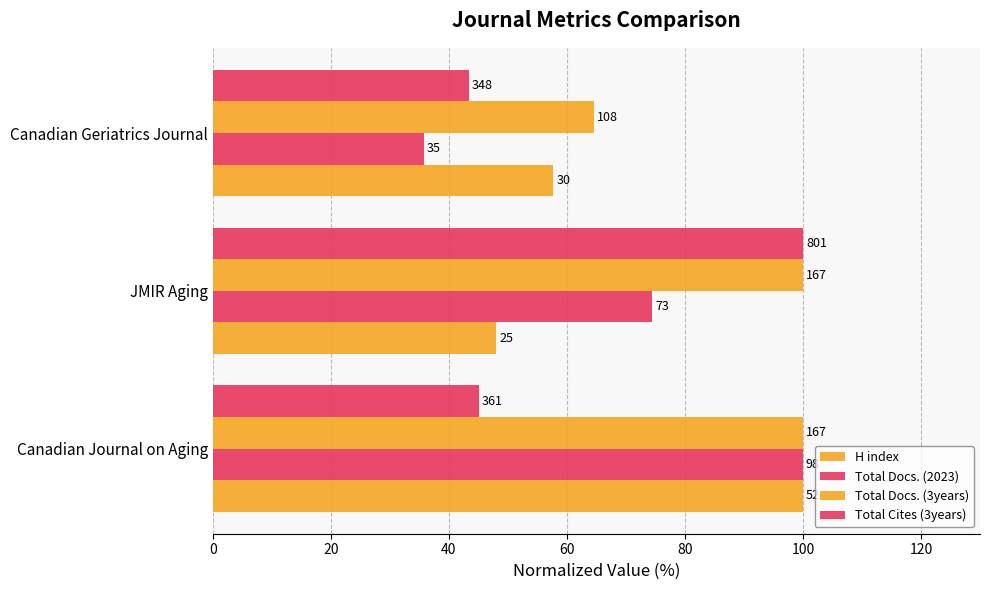

What are all the series names shown in the legend?

H index, Total Docs. (2023), Total Docs. (3years), Total Cites (3years)